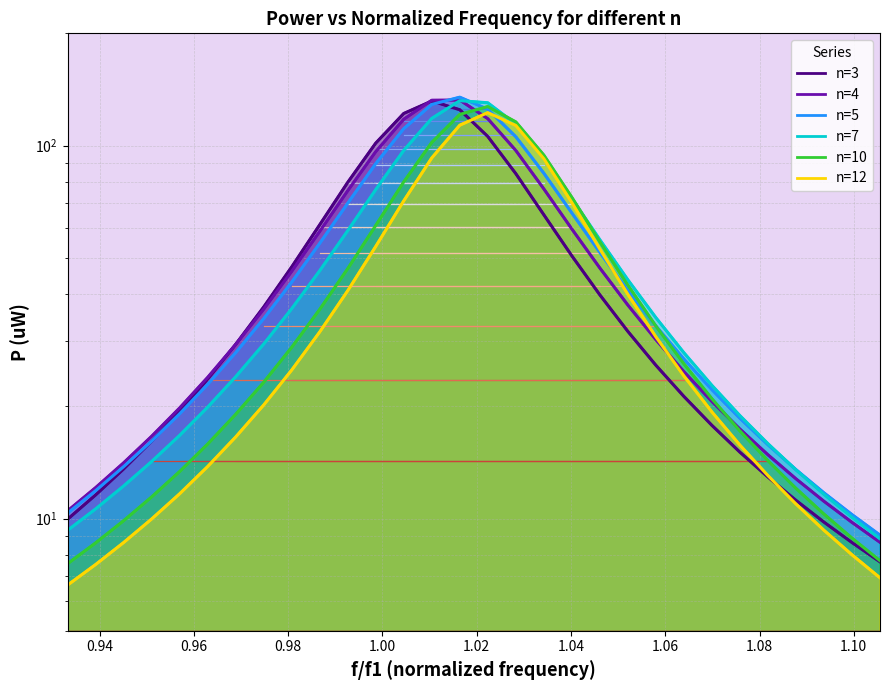

List the series in order of their peak value, lowest first.

n=12, n=10, n=3, n=7, n=4, n=5